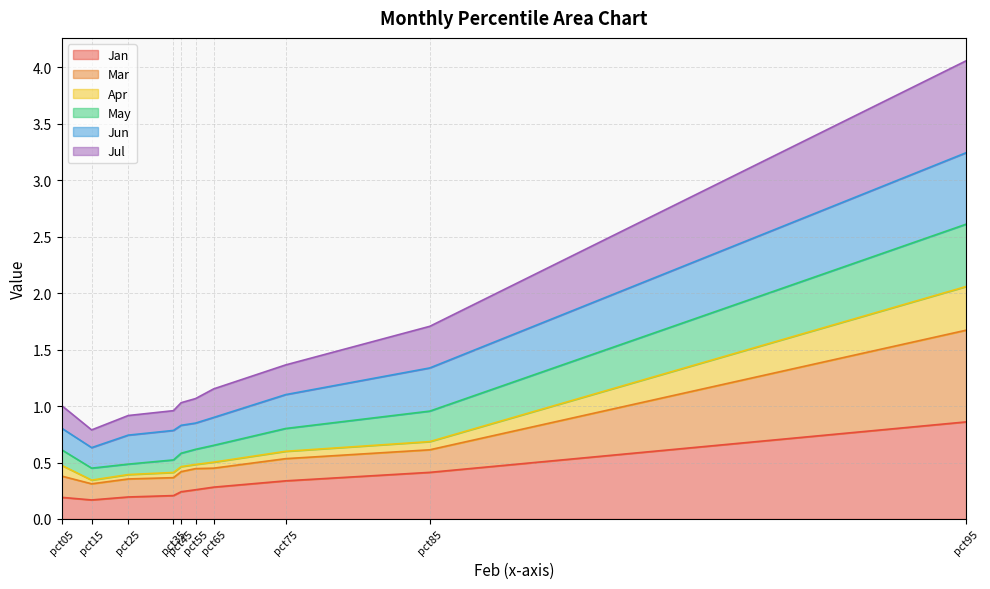

True or false: May and Jan intersect in this chart.

False